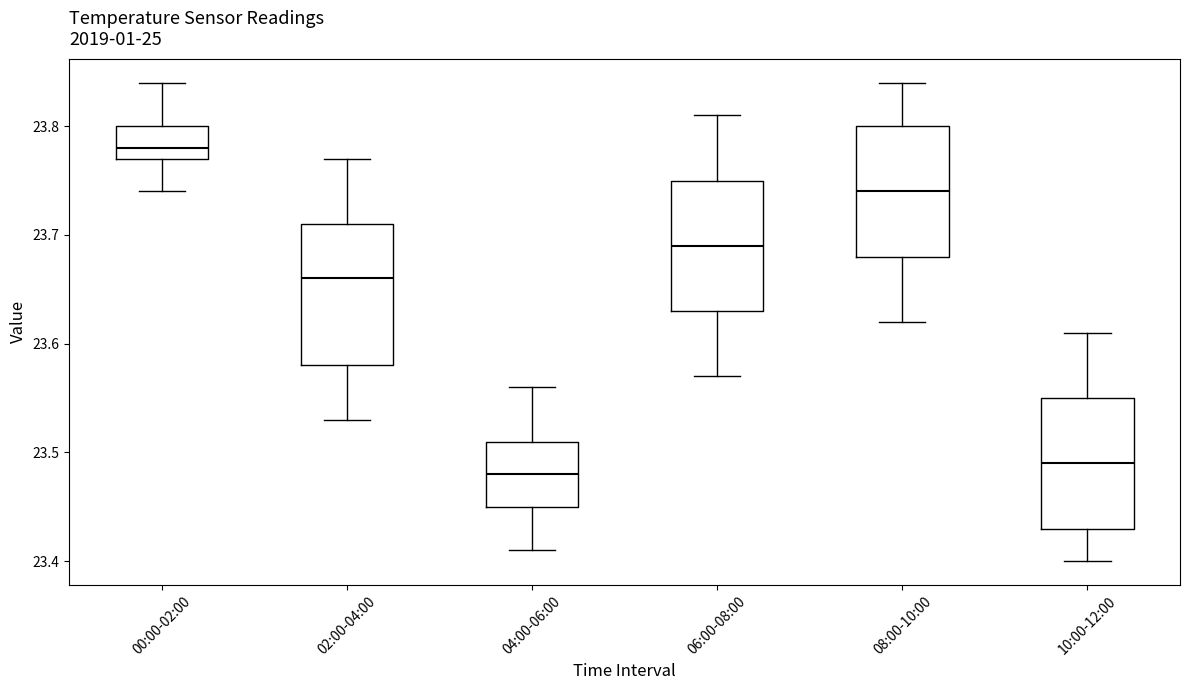

Where is the upper edge of the box for 02:00-04:00 on the y-axis? The values are not printed on the chart, so give them approximately, as read against the axis.

23.71